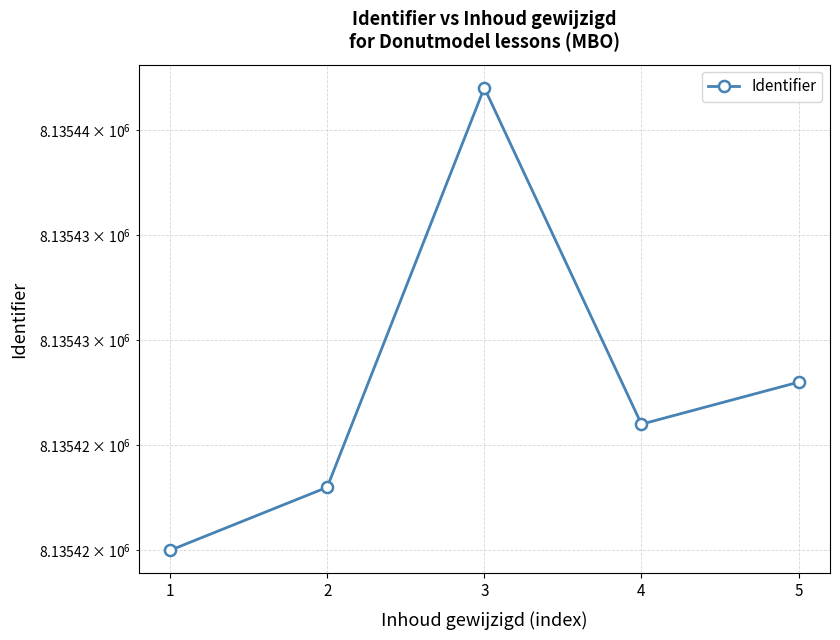

Rank the categories by value from highest to lowest.

3, 5, 4, 2, 1